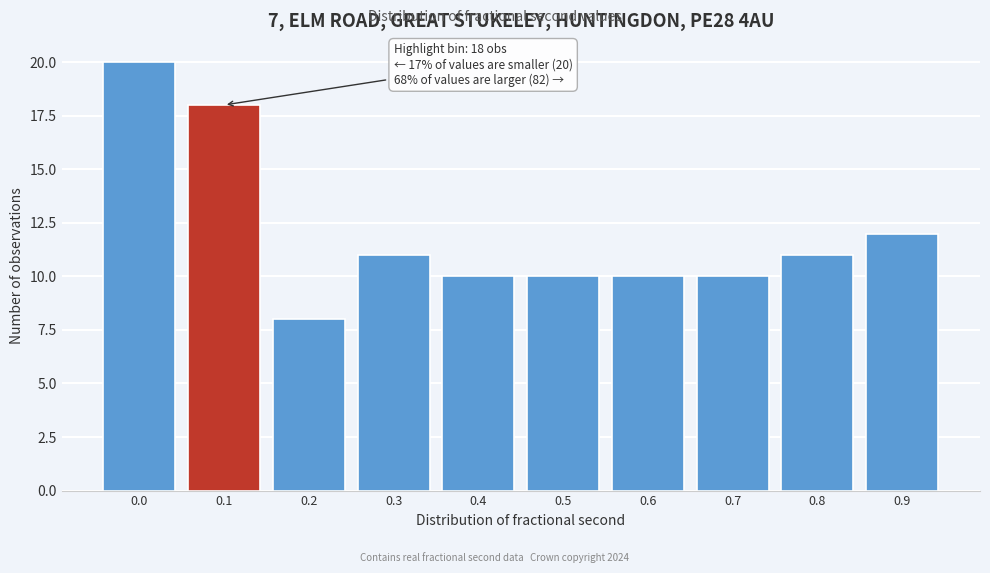

Reading left to right, extract all data points from this chart.

0.0=20	0.1=18	0.2=8	0.3=11	0.4=10	0.5=10	0.6=10	0.7=10	0.8=11	0.9=12